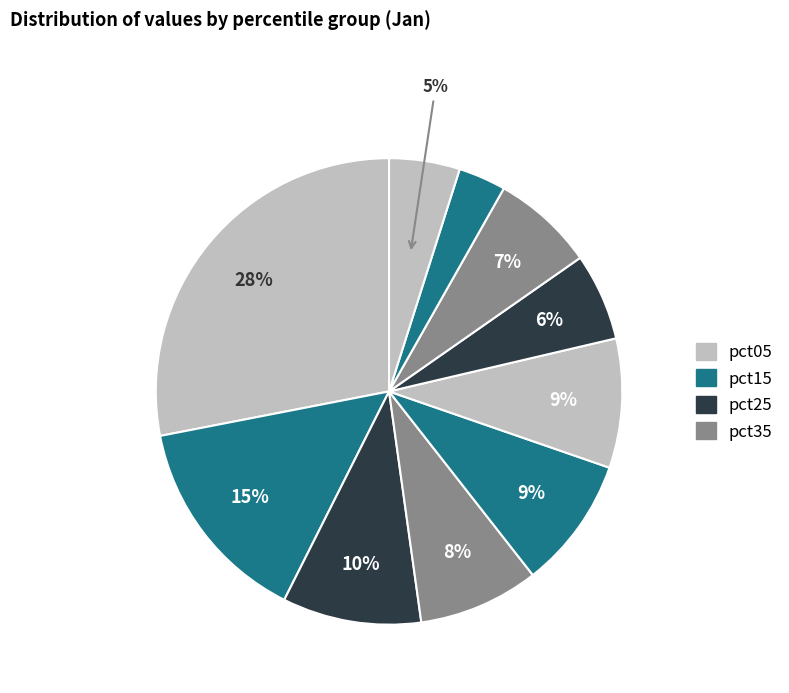

Is there any slice that represents more than half of the pie?

No